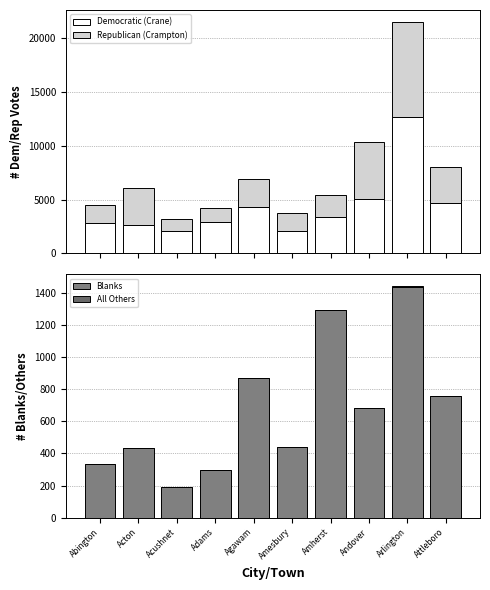

The All Others series shows -3 at Acushnet. True or false?

False